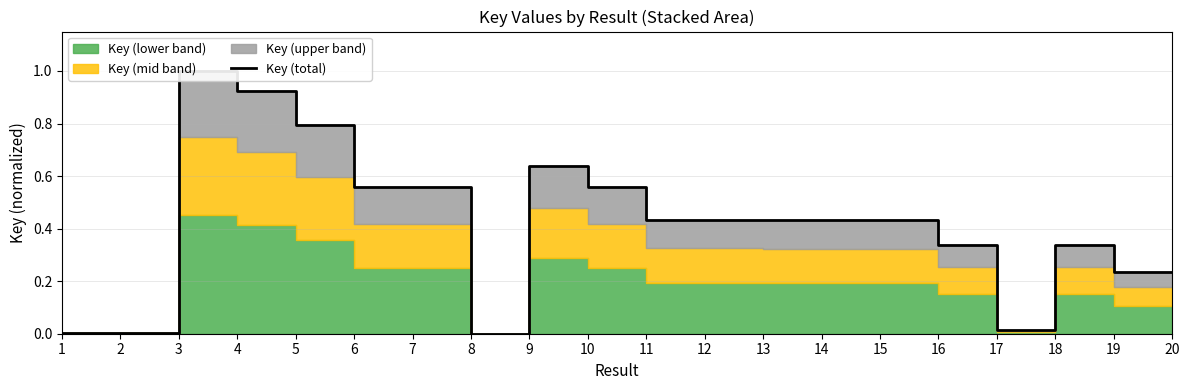

What is the sum of the values at 17 and 19?

0.3